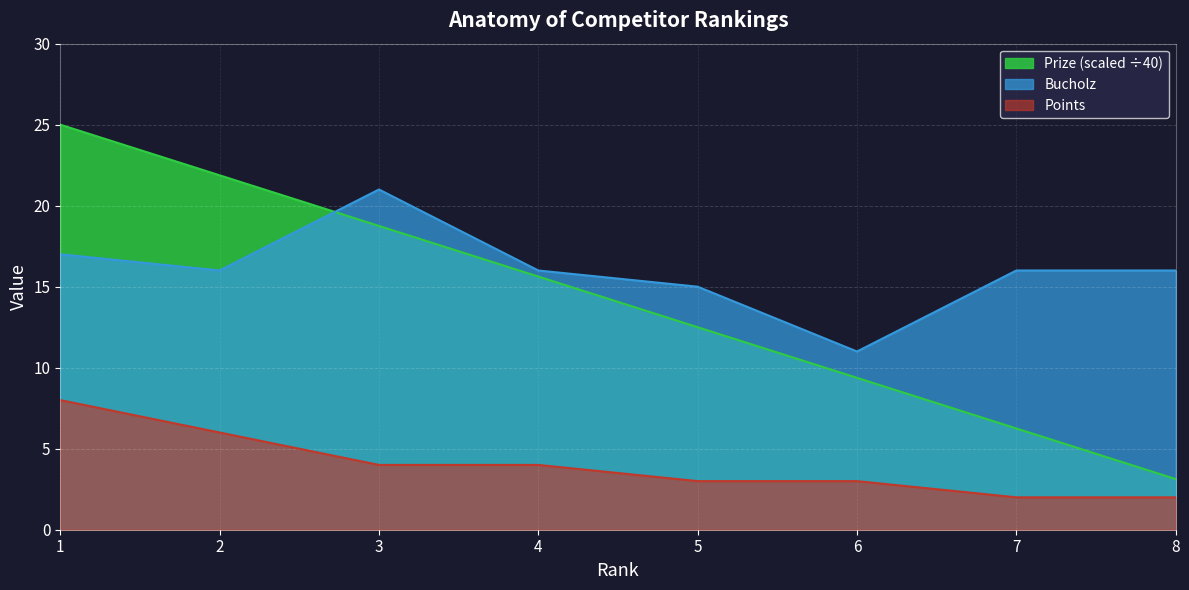

At how many categories does at least one series exceed 16?

3